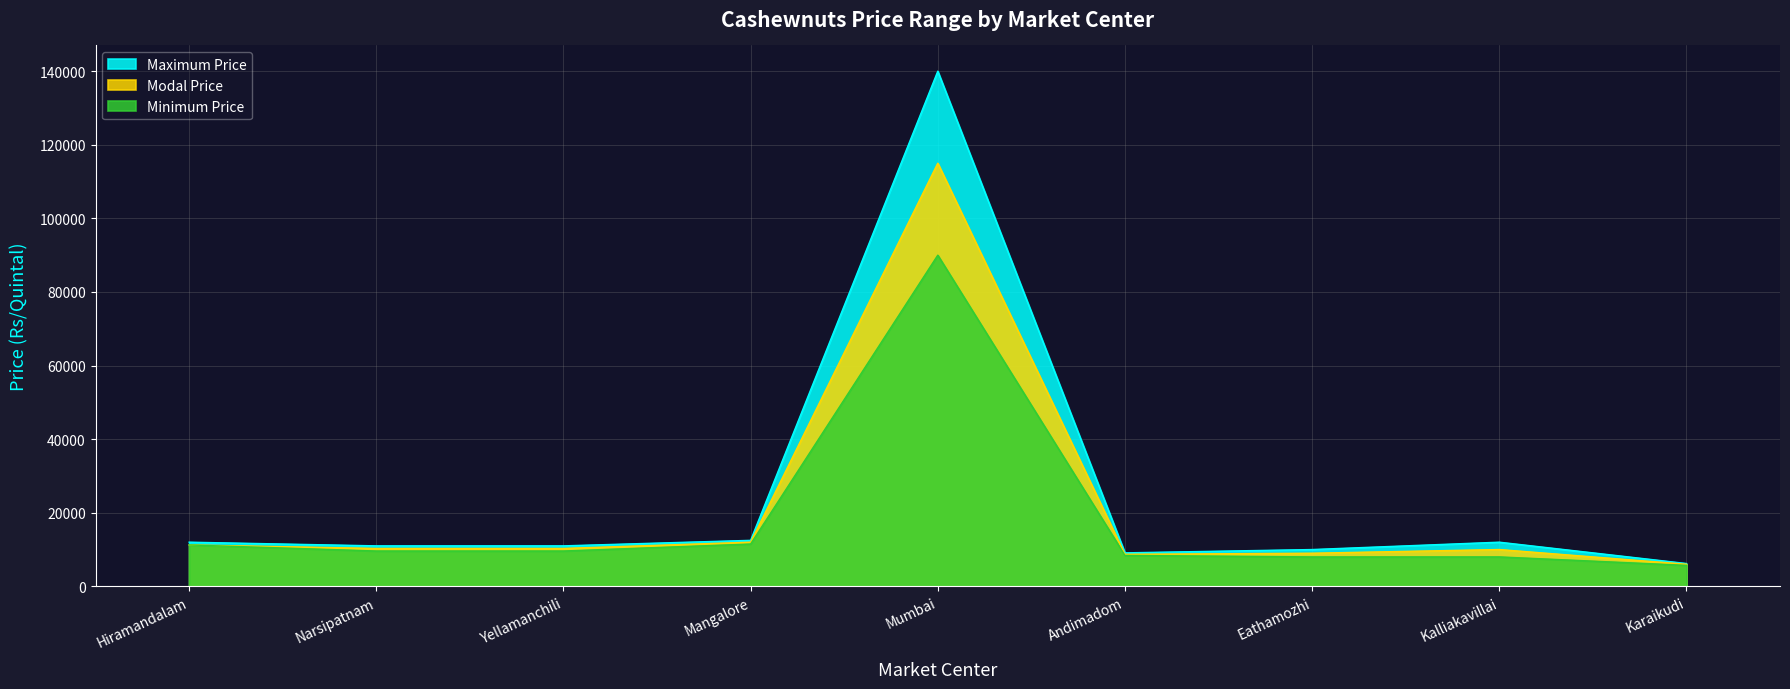

What is the value of the Minimum Price point at the 3rd from the left?

9600